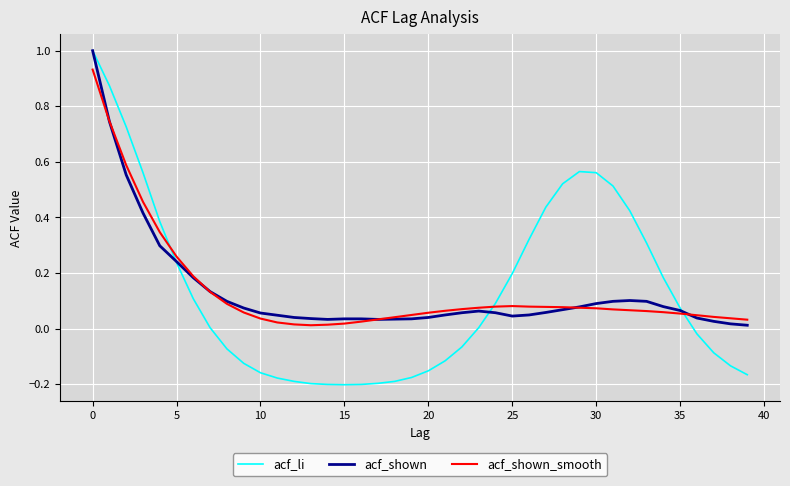

What is the greatest value displayed?

1.0